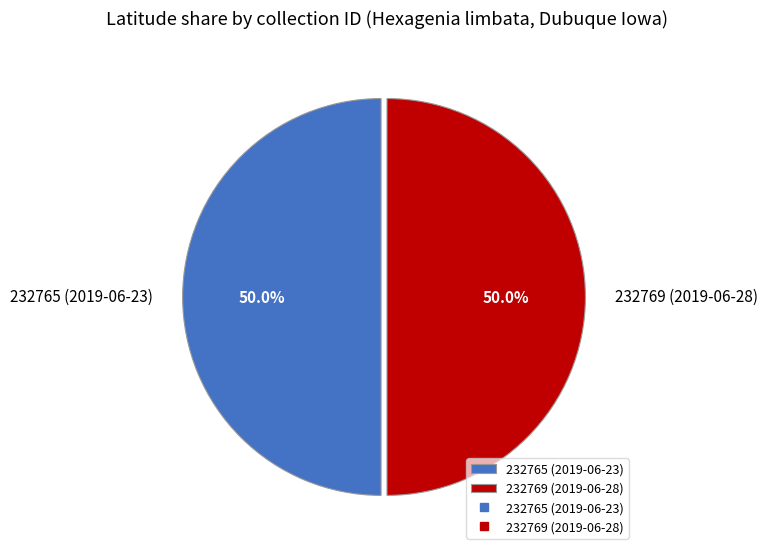

To the nearest percent, what is the average slice percentage?

50%